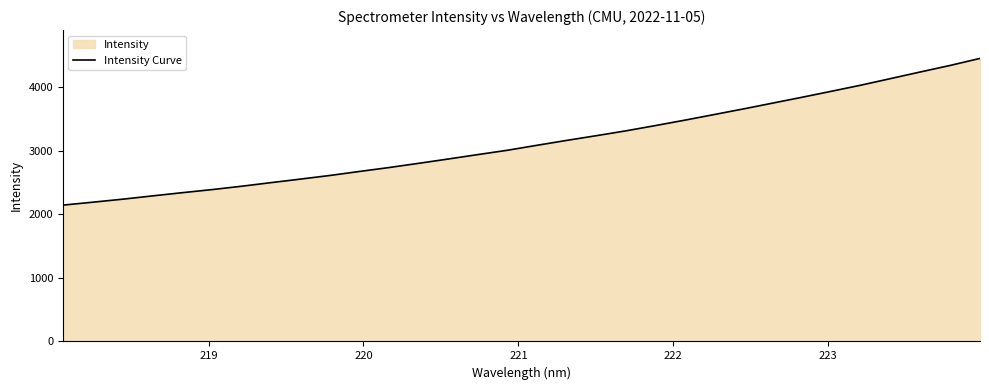

What is the greatest value displayed?

4455.7